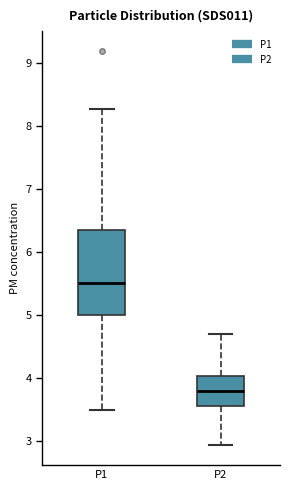

Which box's median line is the lowest?

P2